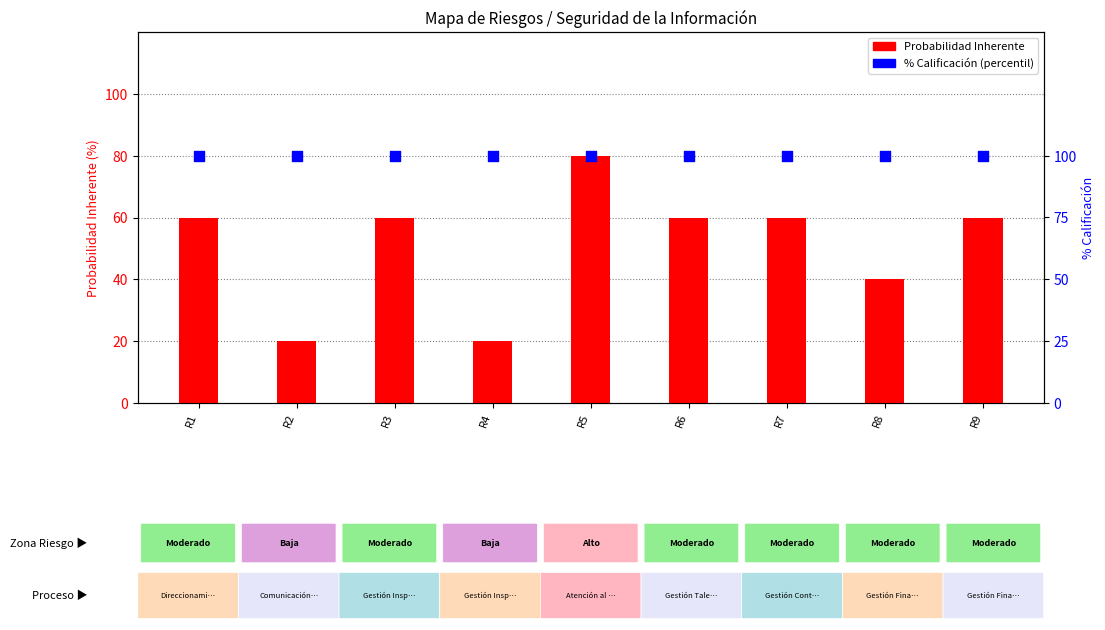

At which category is the sum across all series the highest?

R5